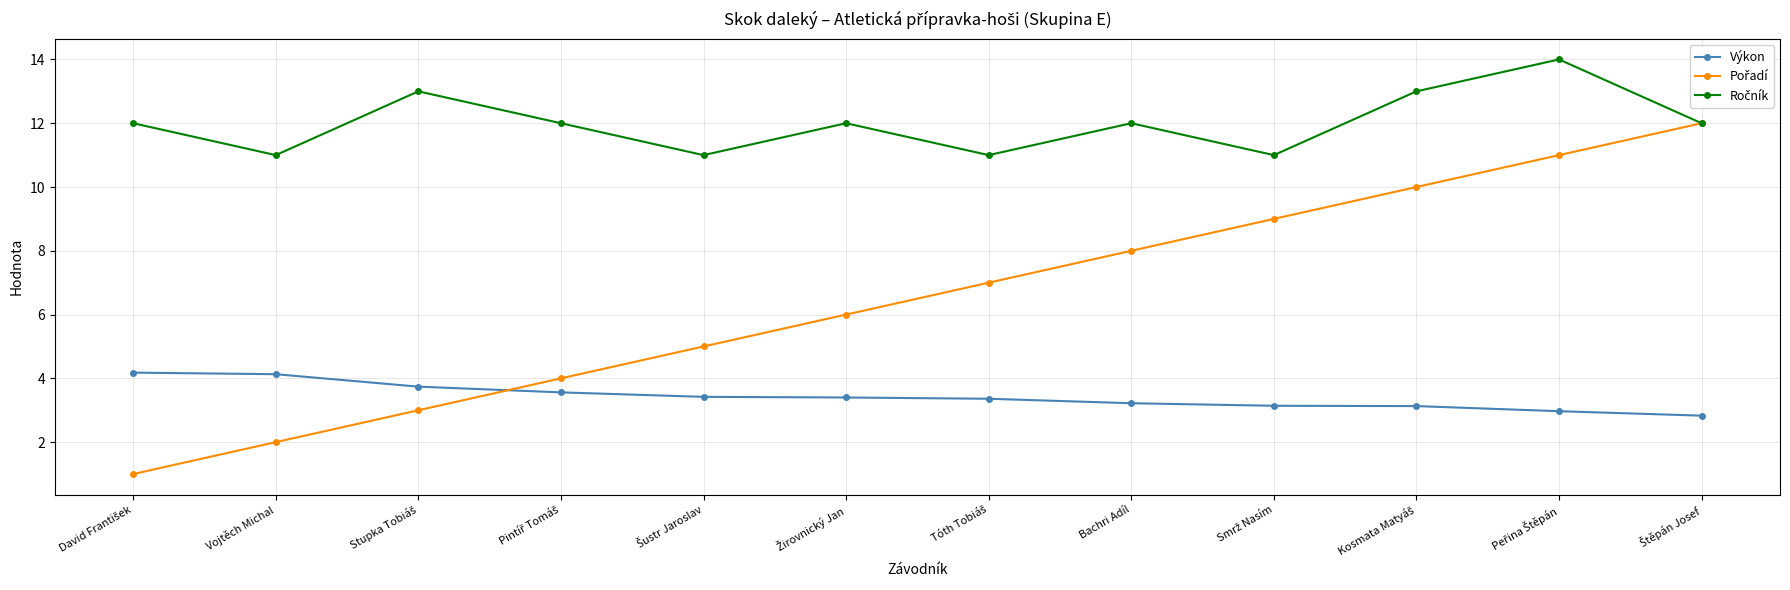

What is the maximum value shown in the chart?

14.0